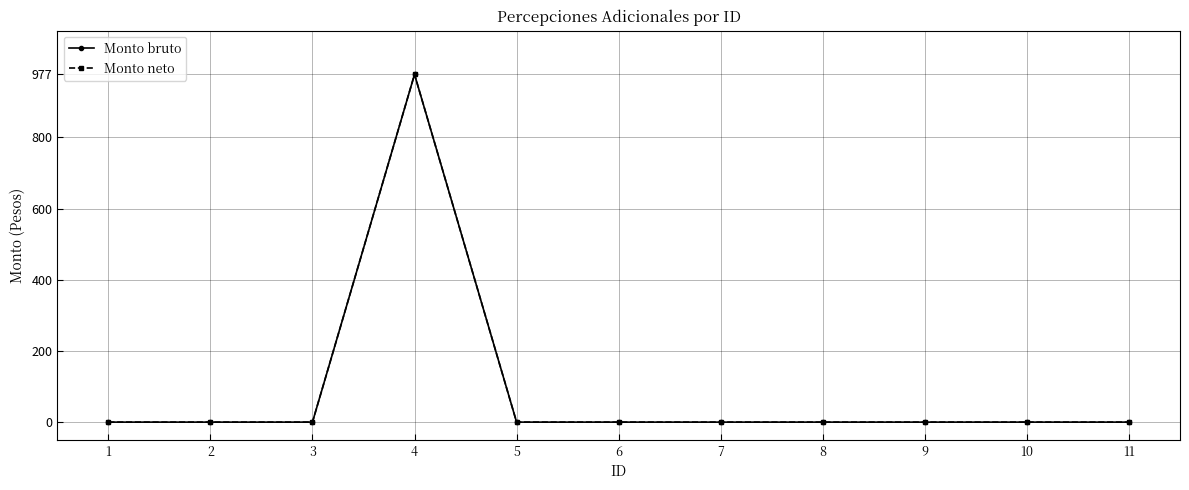

Is it true that Monto bruto equals 0.0 at 10?

True